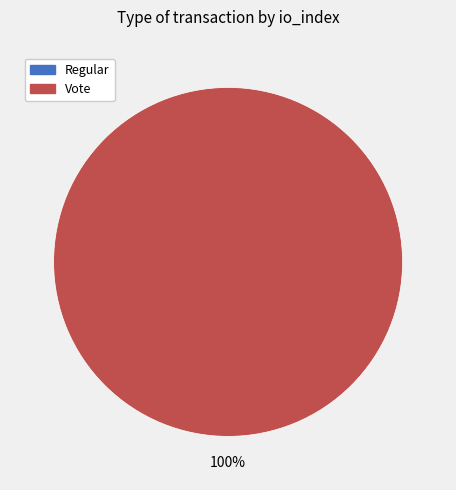

True or false: Vote accounts for 100% of the total.

True